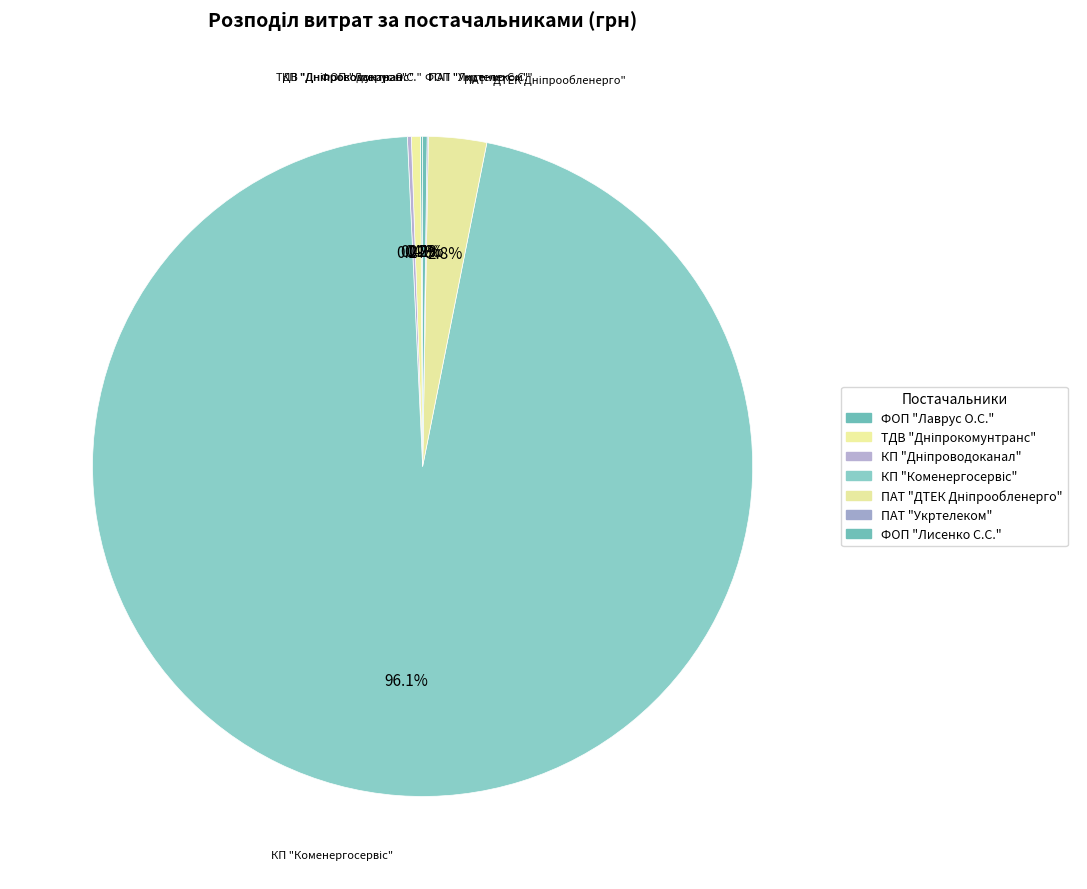

Does any single category account for the majority?

Yes